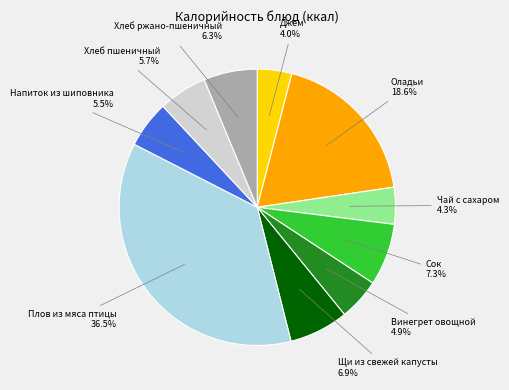

Approximately how many times larger is the value at Хлеб пшеничный compared to Джем?

1.4